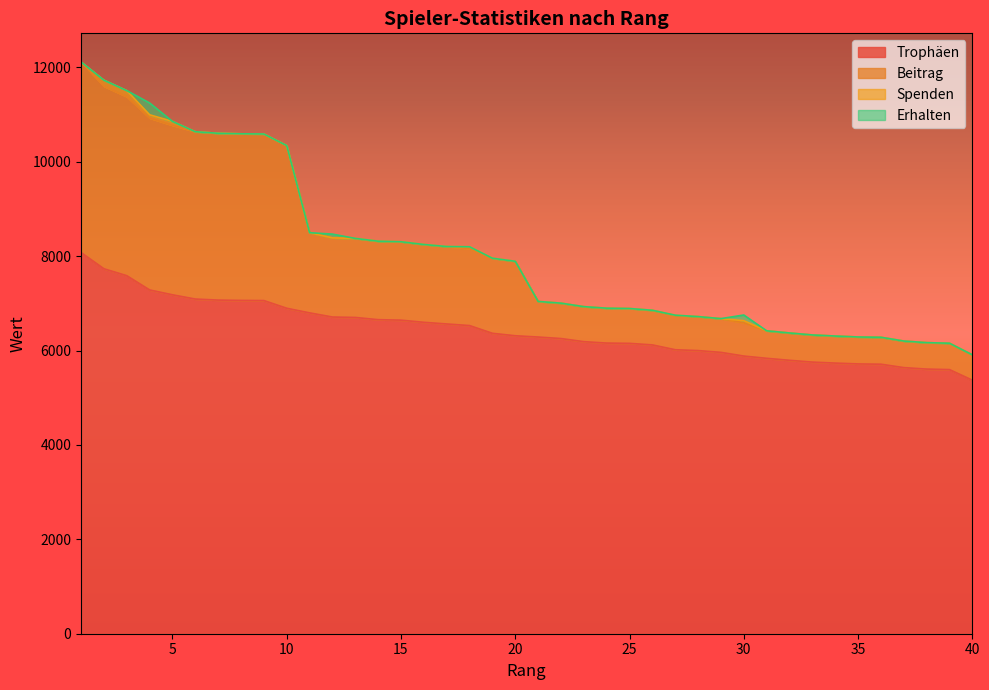

List the labels in order of Trophäen value, largest first.

1, 2, 3, 4, 5, 6, 7, 8, 9, 10, 11, 12, 13, 14, 15, 16, 17, 18, 19, 20, 21, 22, 23, 24, 25, 26, 27, 28, 29, 30, 31, 32, 33, 34, 35, 36, 37, 38, 39, 40